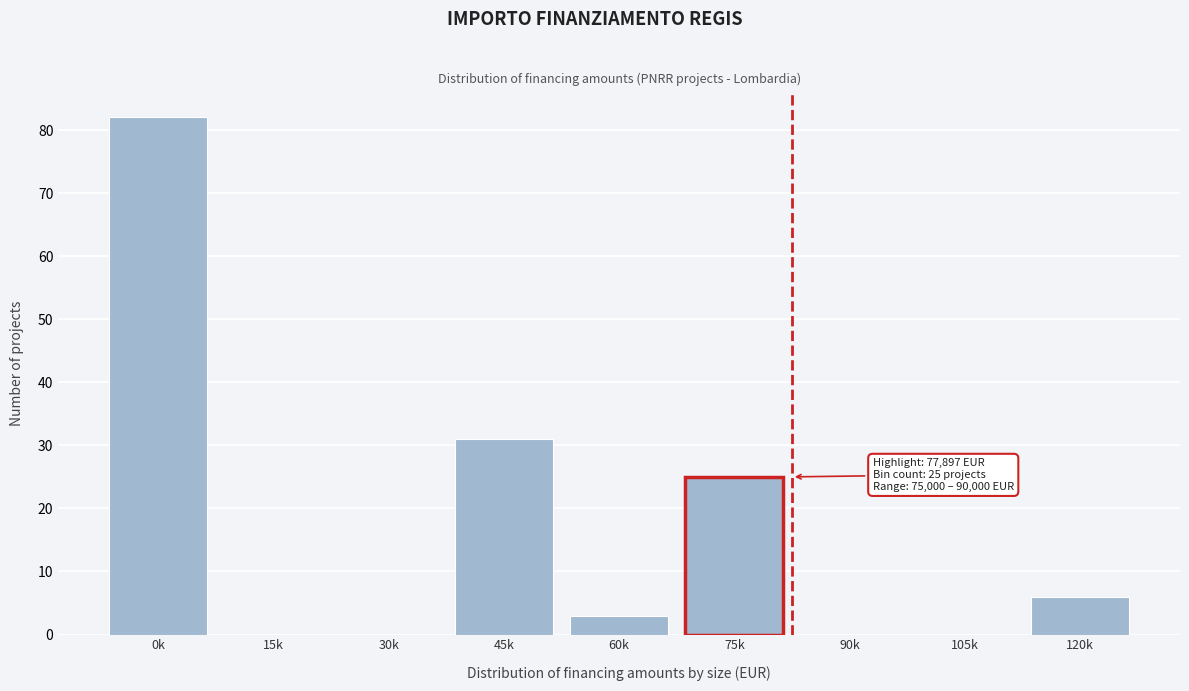

Reading right to left, list all the values displayed in this chart.

120k=6	105k=0	90k=0	75k=25	60k=3	45k=31	30k=0	15k=0	0k=82